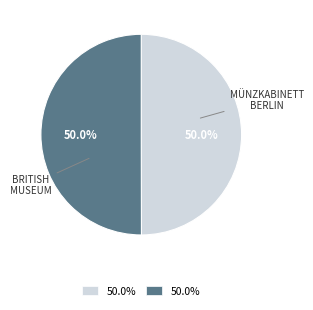

How many segments does this pie chart have?

2